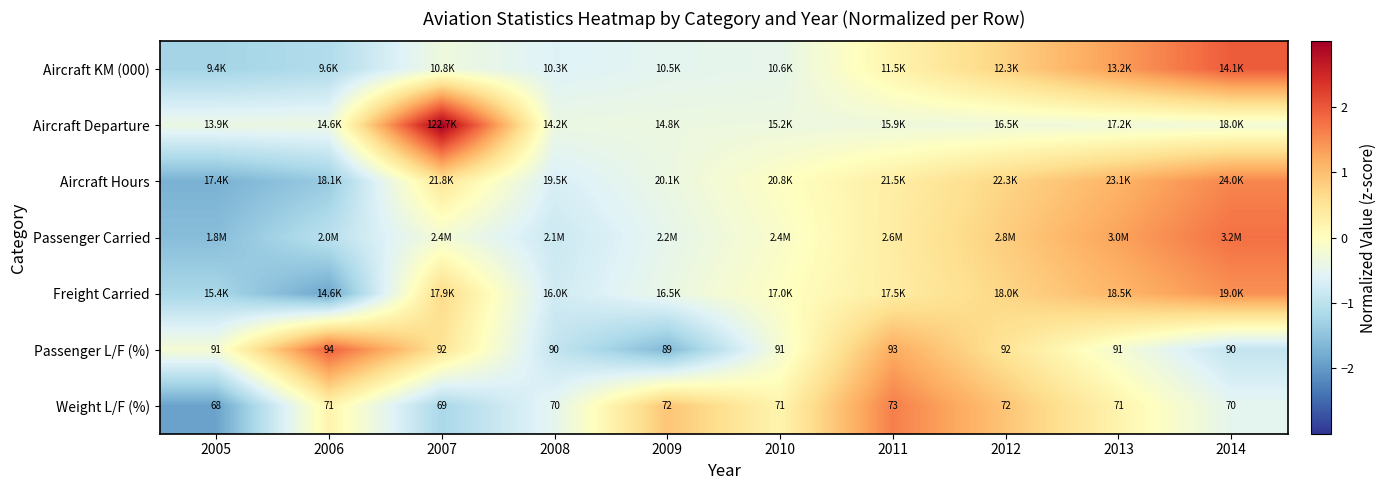

How many values in the Weight L/F (%) series are below 71?

4